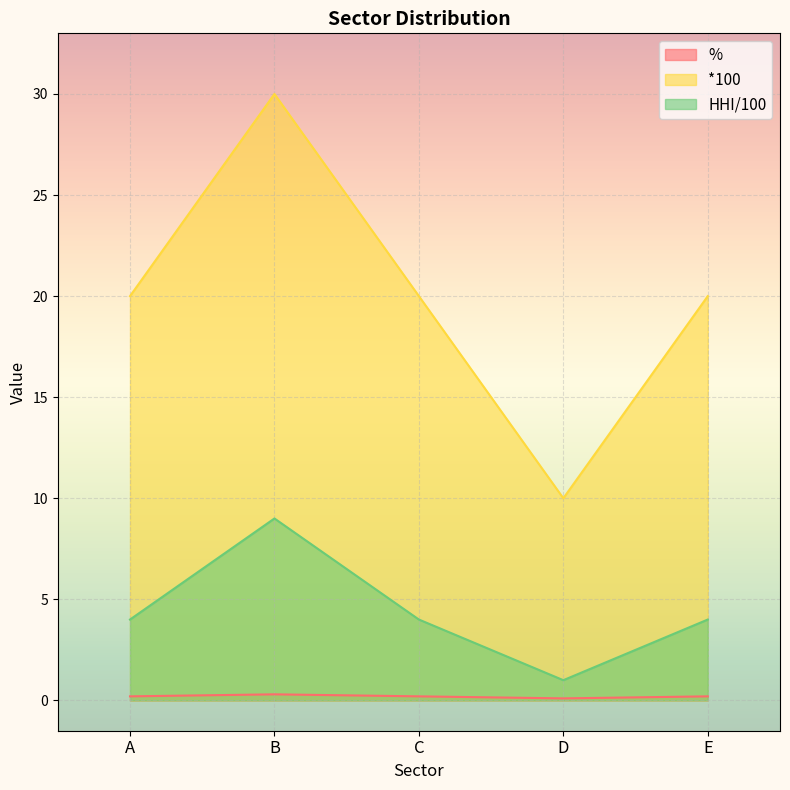

What is the average value of the *100 series?

20.0